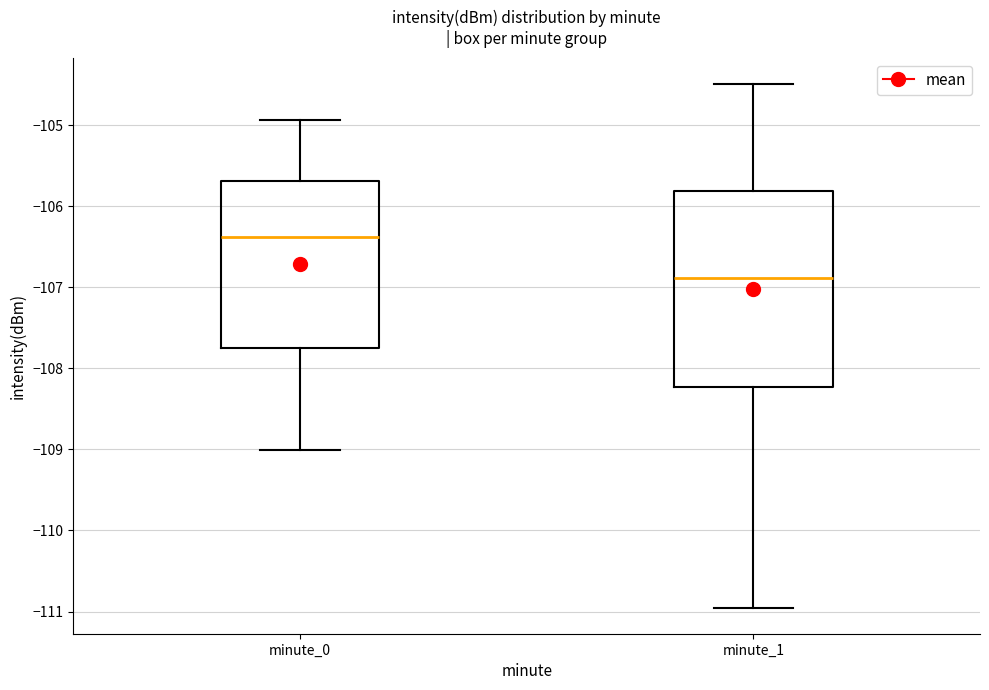

Where does the median line of the box for minute_1 sit on the y-axis? The values are not printed on the chart, so give them approximately, as read against the axis.

-106.9